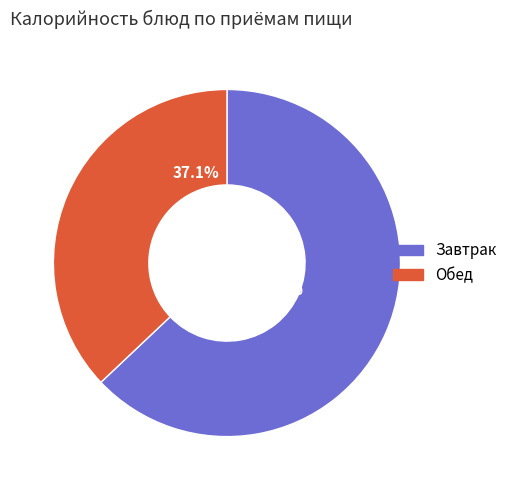

What is the ratio of the value at Завтрак to the value at Обед?

1.7